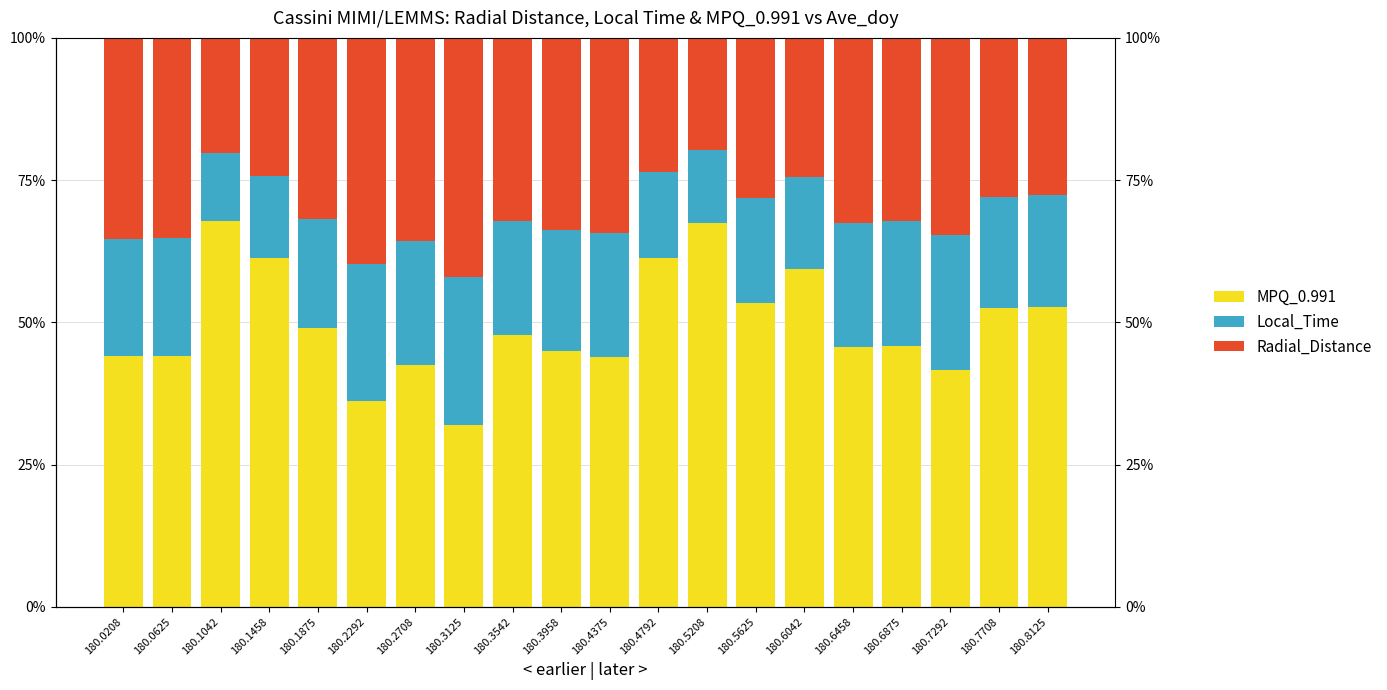

Between 180.2292 and 180.5625, which series saw the biggest shift?

MPQ_0.991